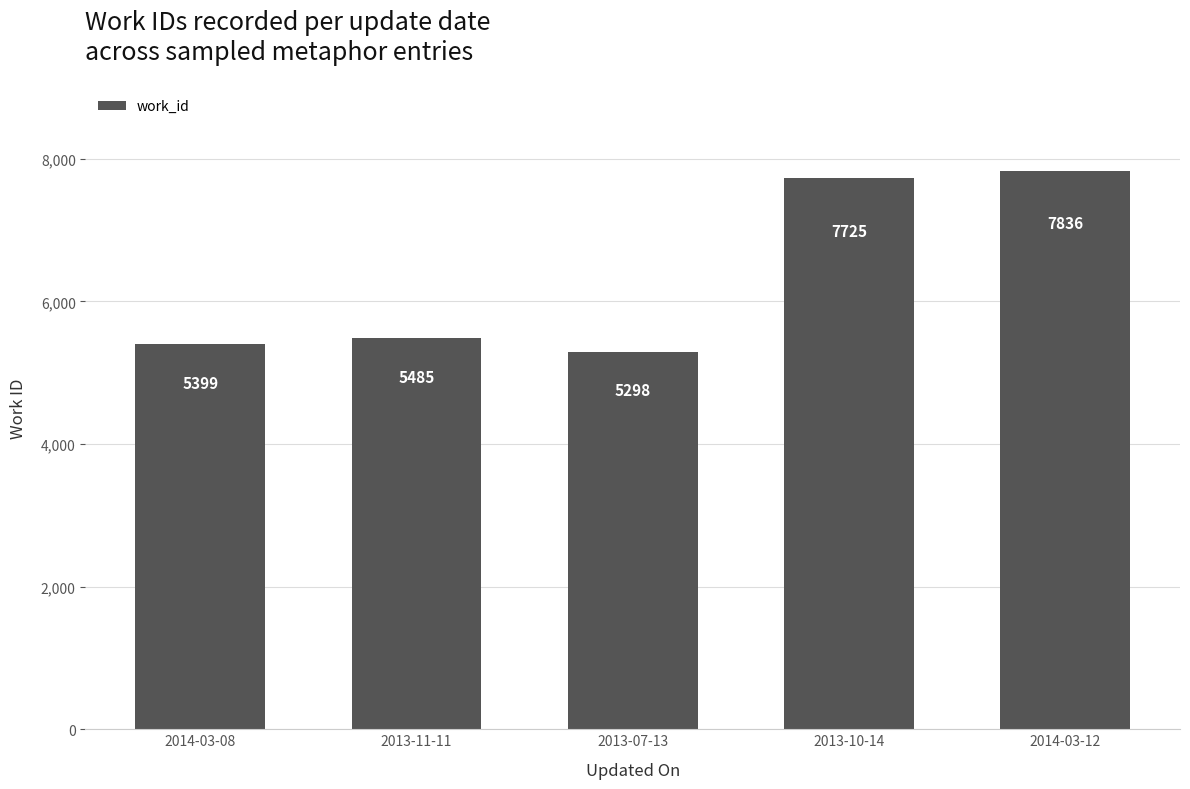

True or false: the data shows 7354 at 2013-11-11.

False